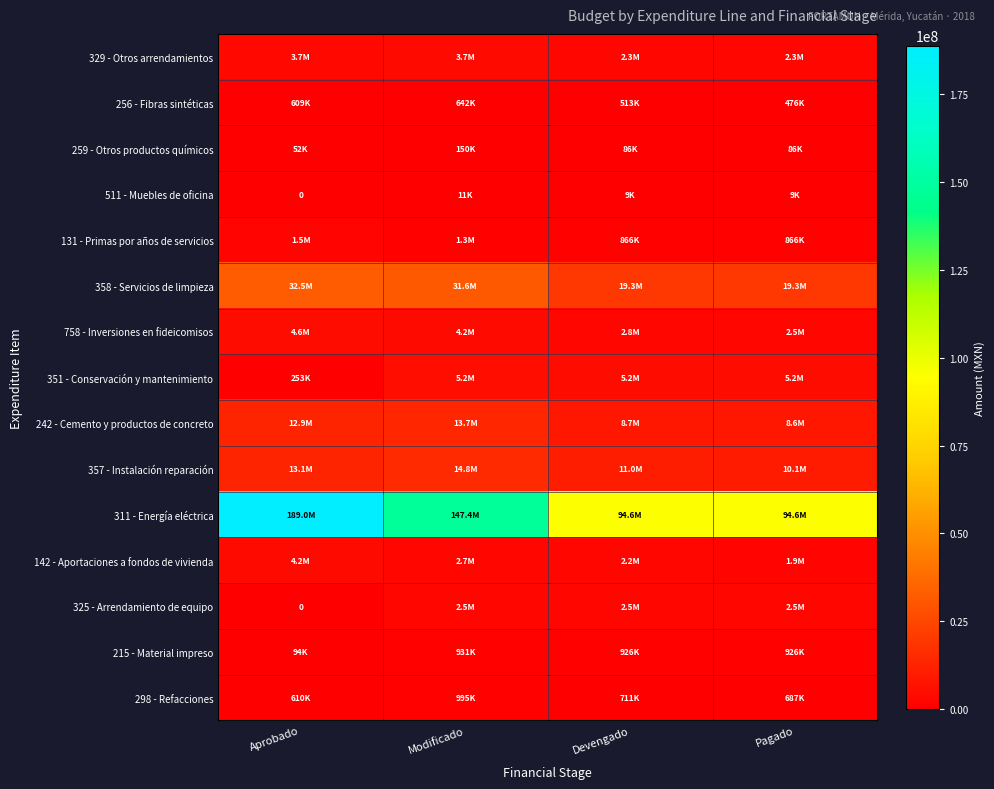

How many data points in 298 - Refacciones are less than 711050?

2